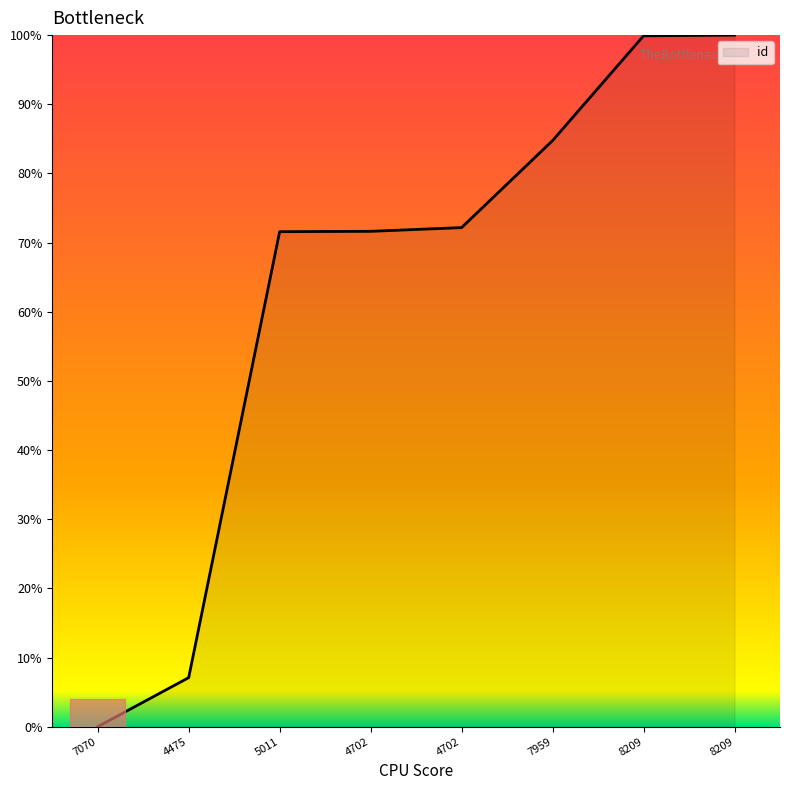

How many lines are shown in the chart?

1